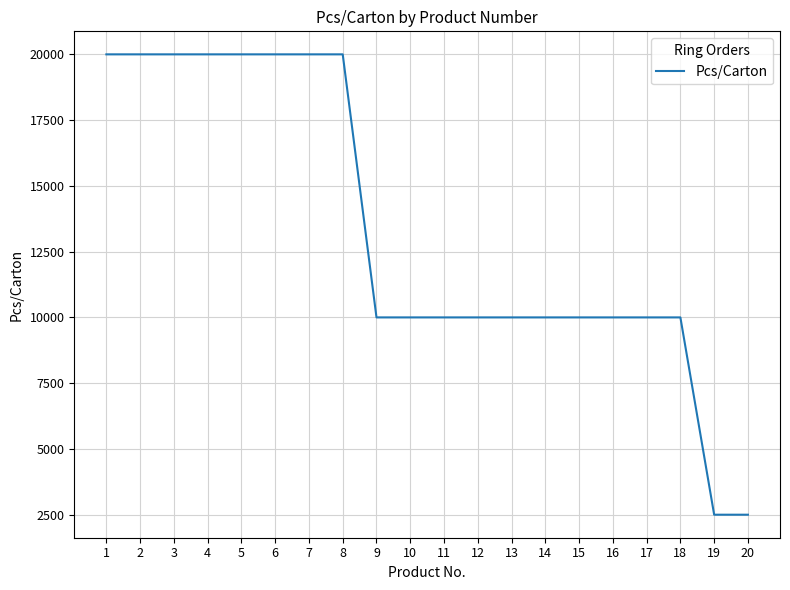

How many lines are shown in the chart?

1